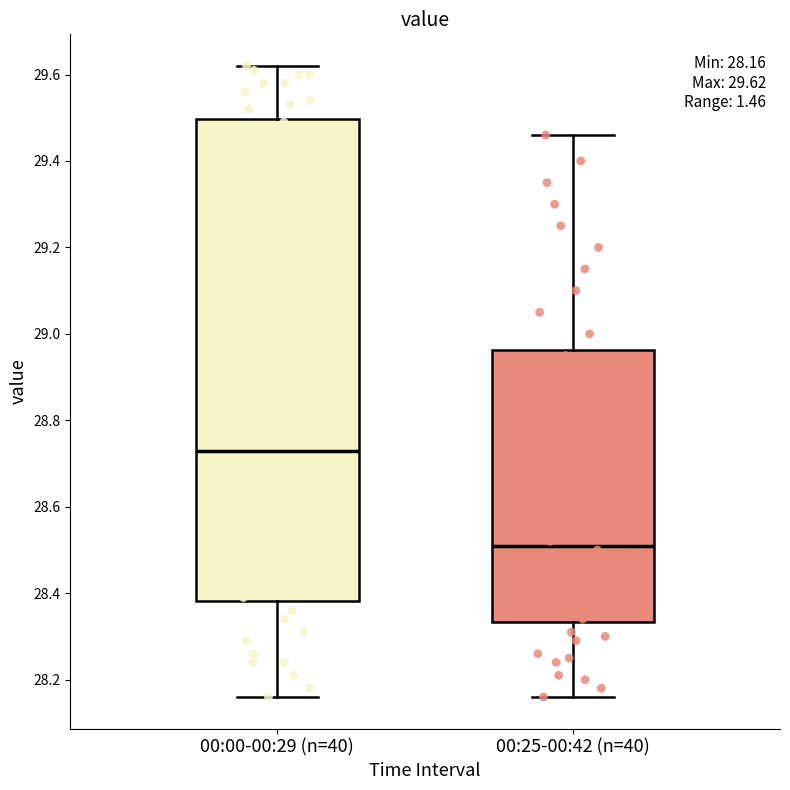

Which box has the lowest median line?

00:25-00:42 (n=40)